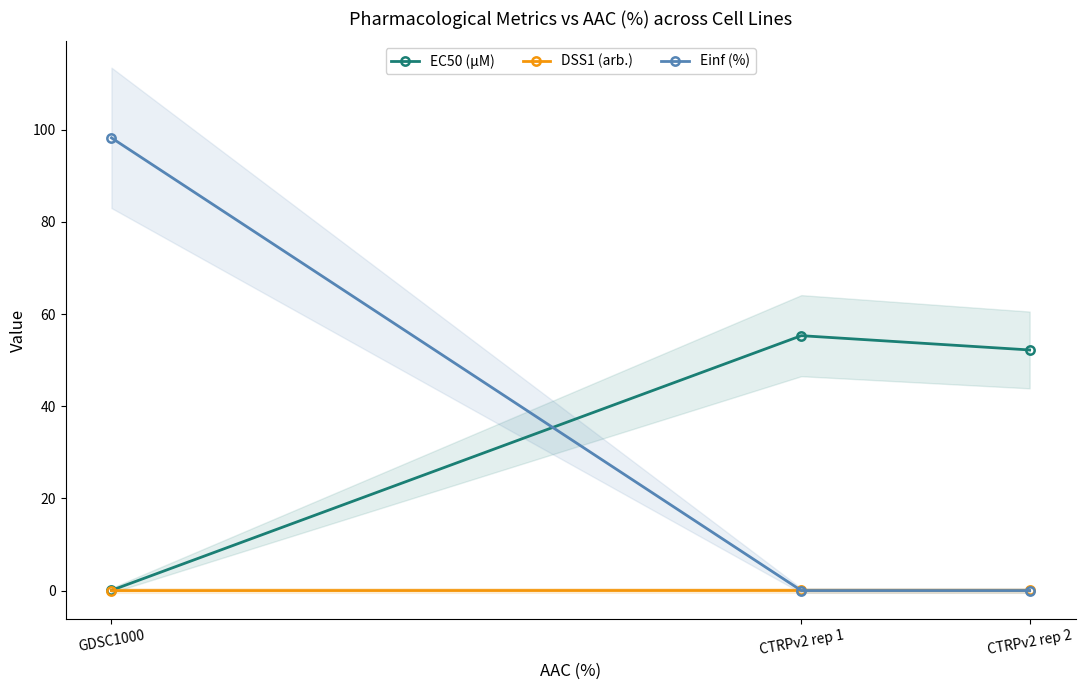

Which has a higher value, CTRPv2 rep 2 or GDSC1000?

CTRPv2 rep 2